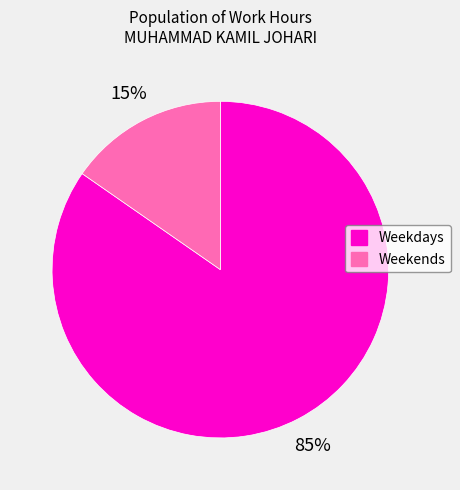

Is there a majority slice in this chart?

Yes